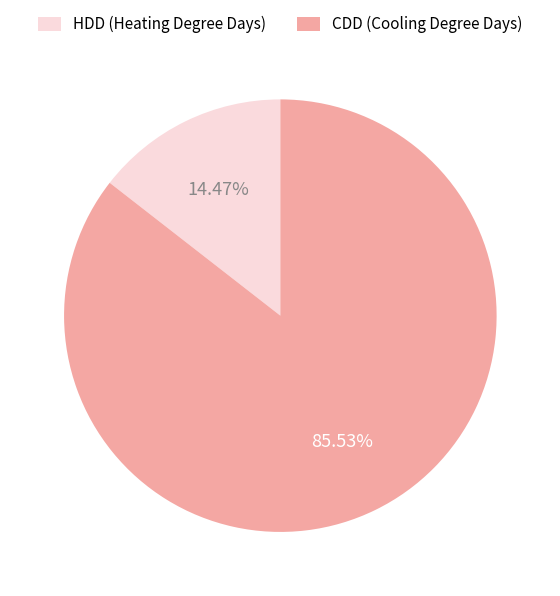

Is the sum of CDD (Cooling Degree Days) and HDD (Heating Degree Days) greater than half?

Yes